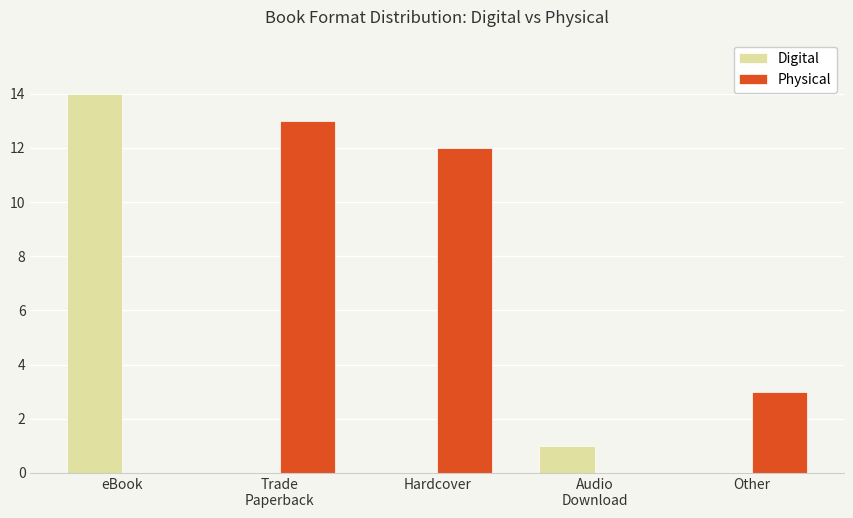

What is the spread (max minus min) of values at Audio
Download?

1